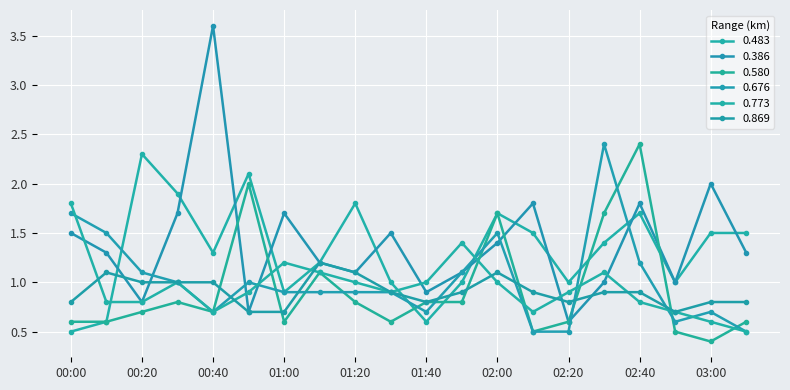

Which series has the largest total across all categories?

0.386